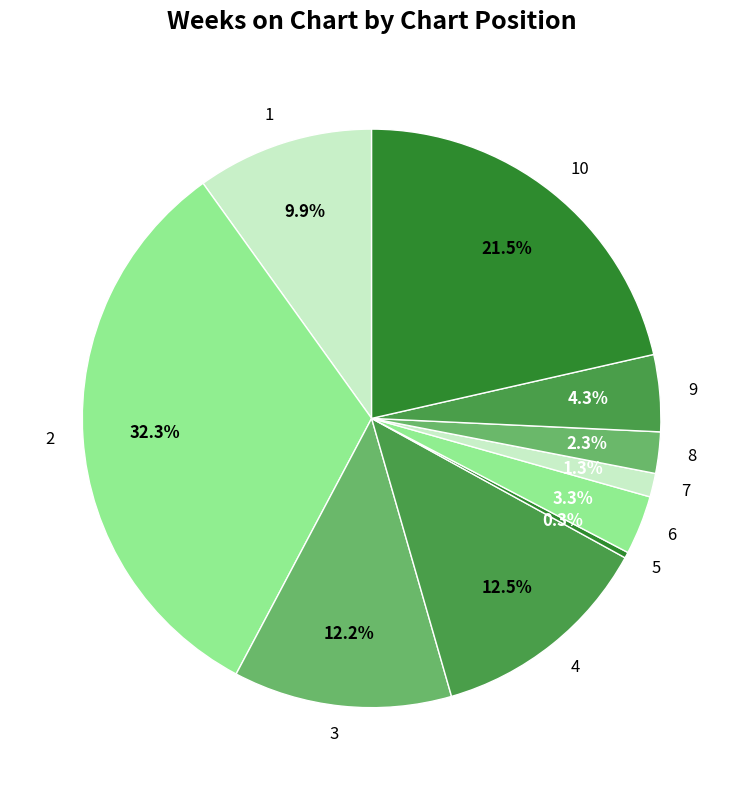

Which category has the smallest portion of the pie?

5